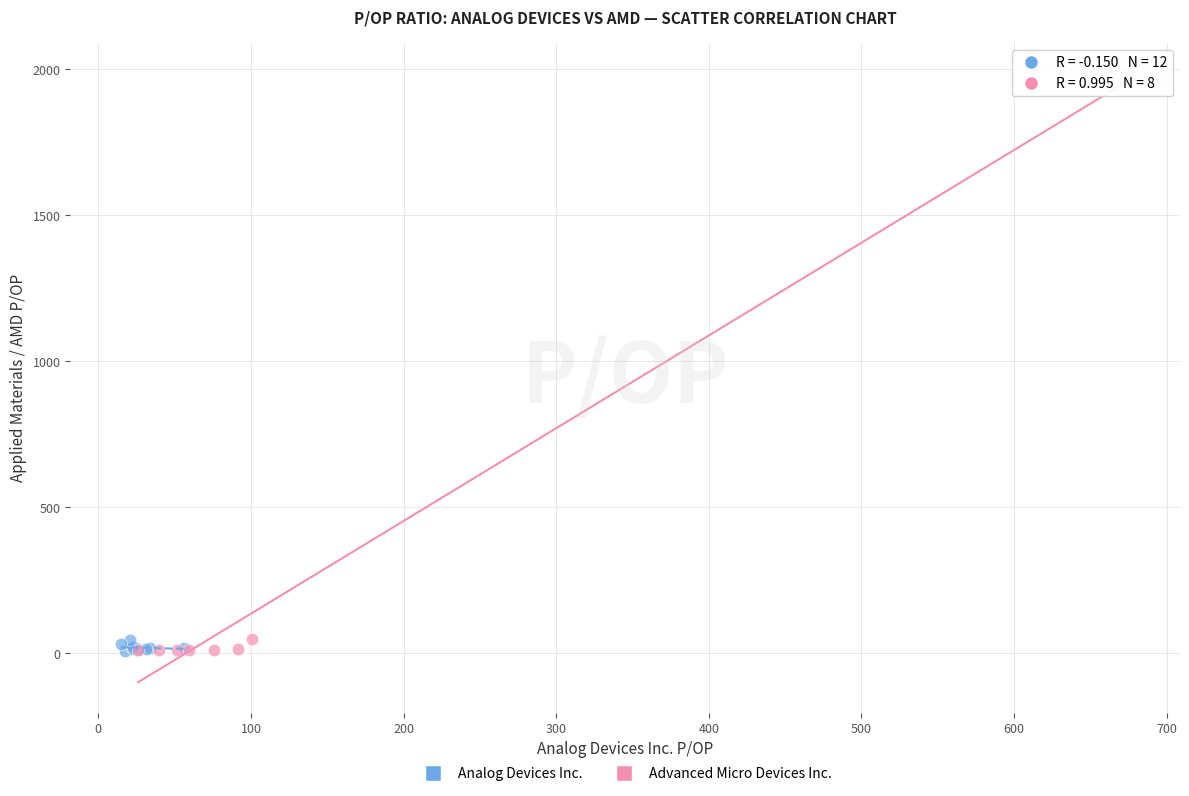

Which series reaches the maximum Y coordinate?

Advanced Micro Devices Inc.